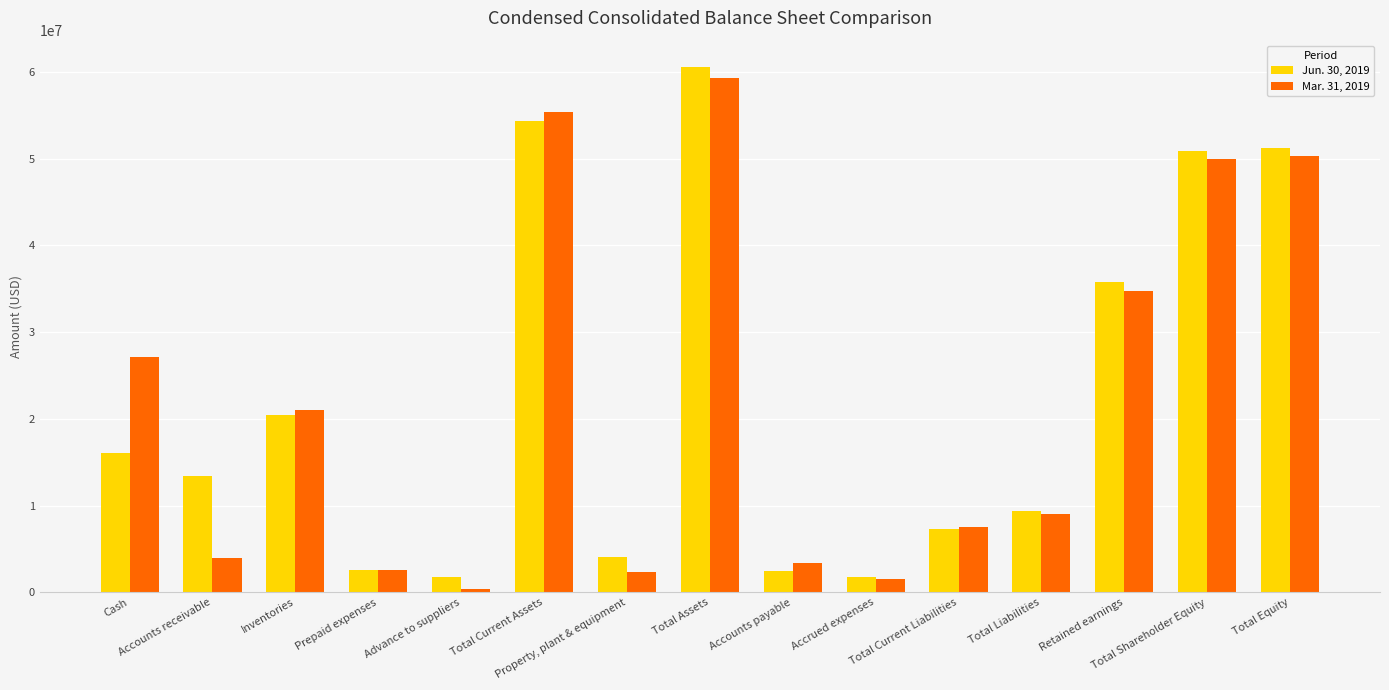

What are all the series names shown in the legend?

Jun. 30, 2019, Mar. 31, 2019